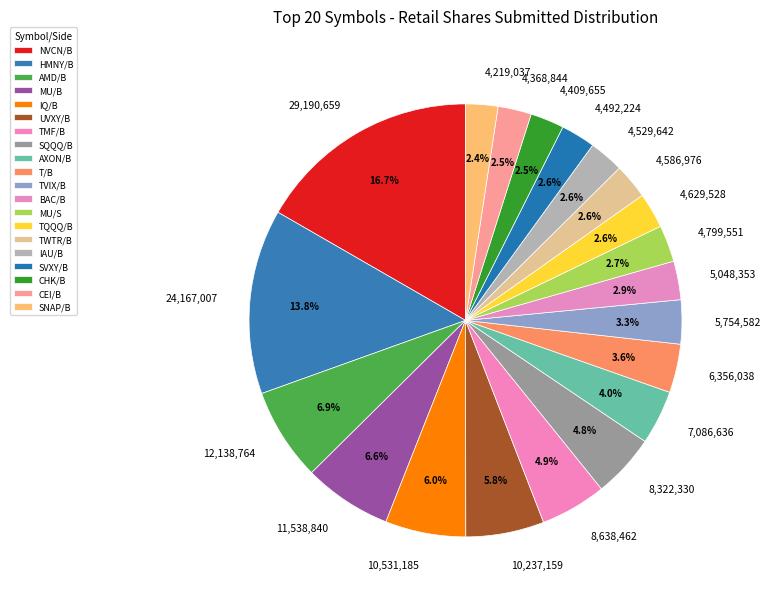

To the nearest percent, what percentage of the pie is SNAP/B?

2%